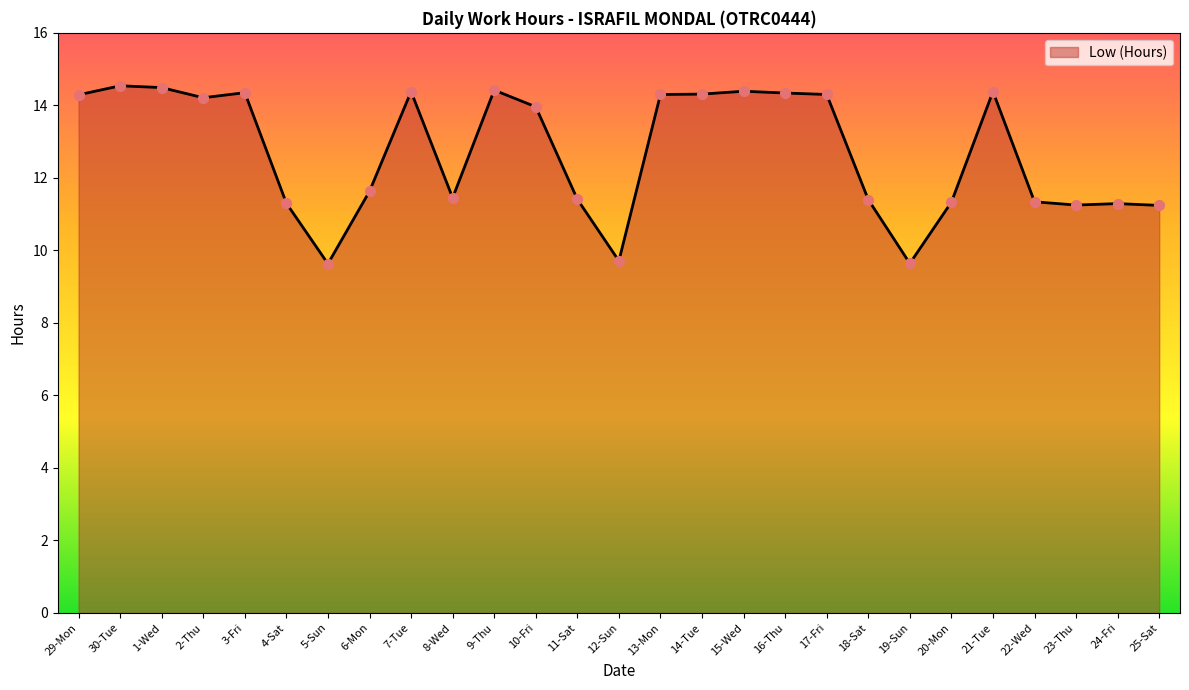

What is the ratio of the value at 29-Mon to the value at 13-Mon?

1.0